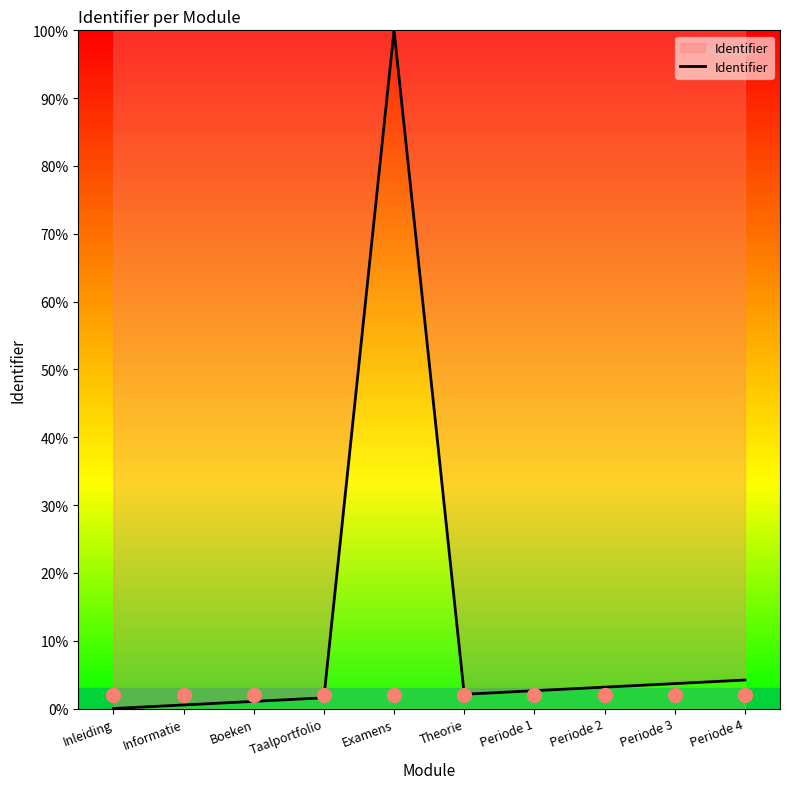

What position from the right is Examens?

6